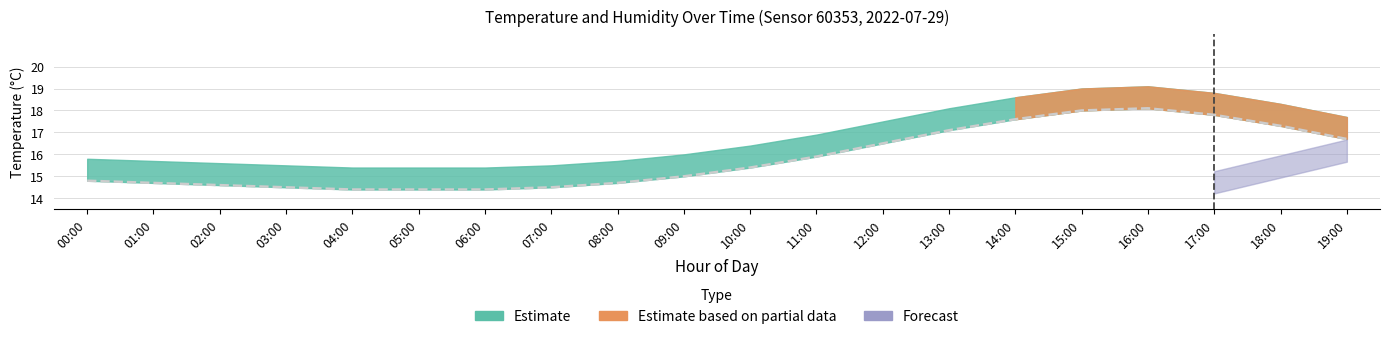

What is the difference between the maximum and minimum values in the humidity series?

3.7